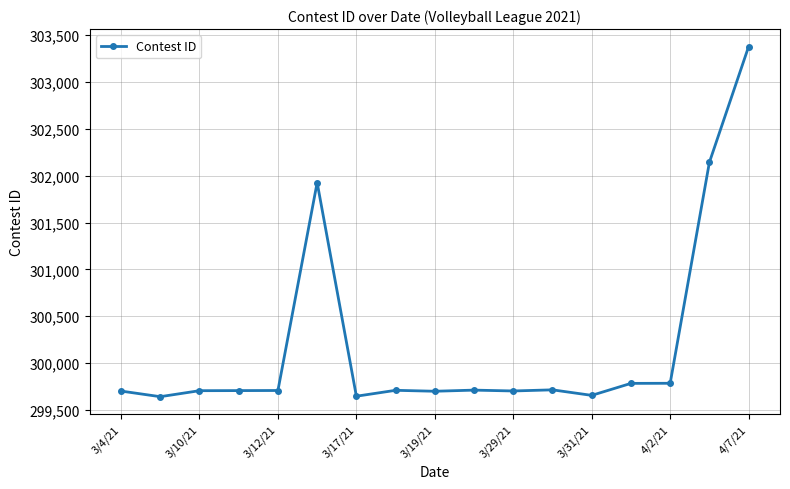

How many values are below 299708?

8